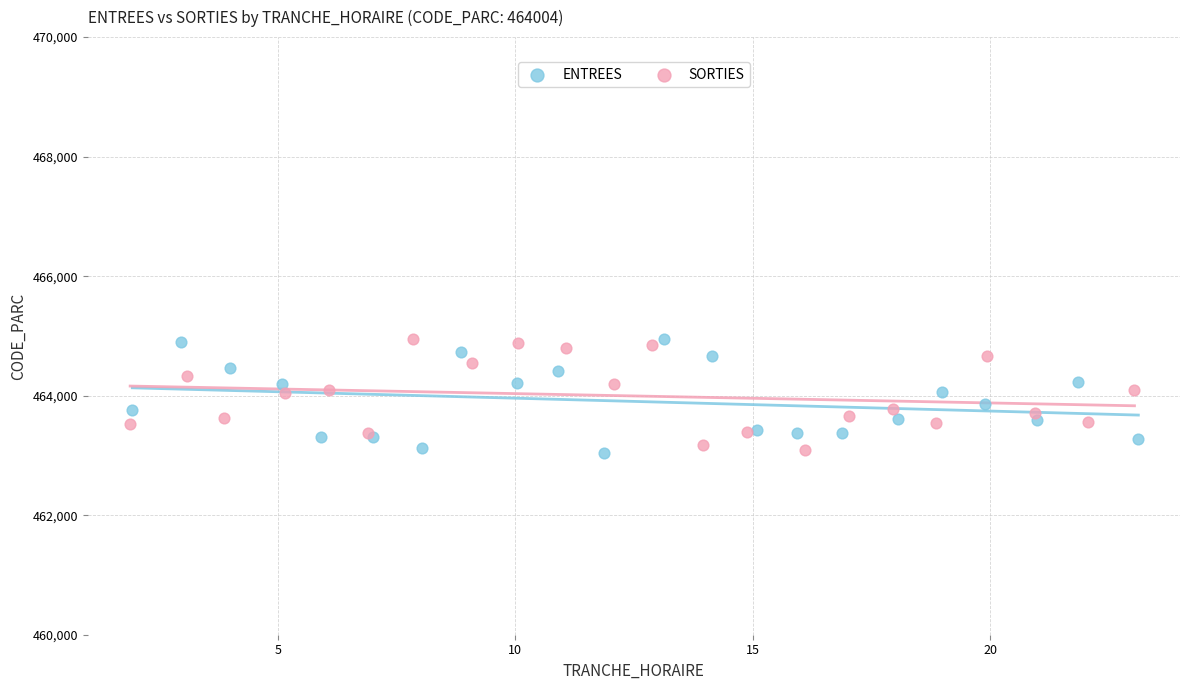

What are all the series names shown in the legend?

ENTREES, SORTIES